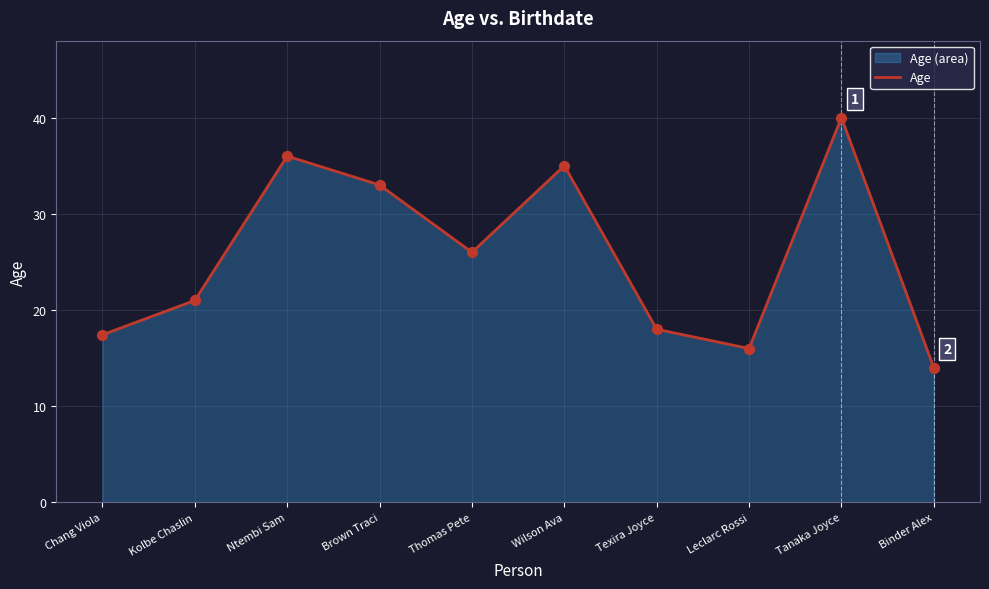

Which has a higher value, Kolbe Chaslin or Wilson Ava?

Wilson Ava